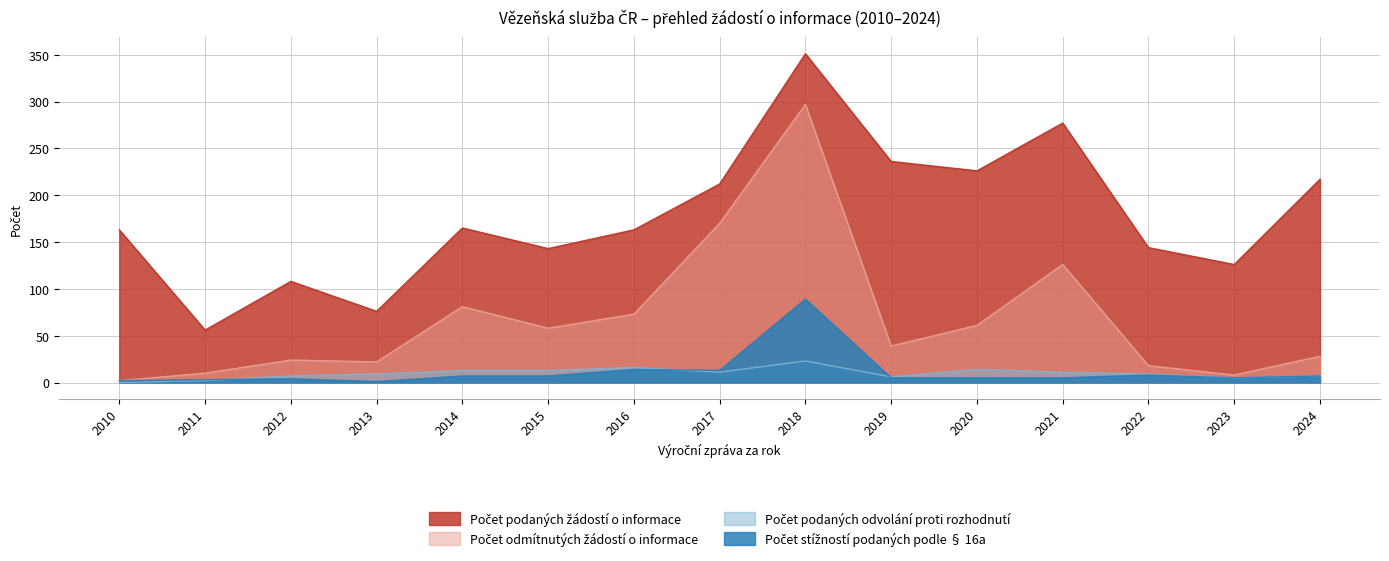

Does the chart have visible grid lines?

Yes